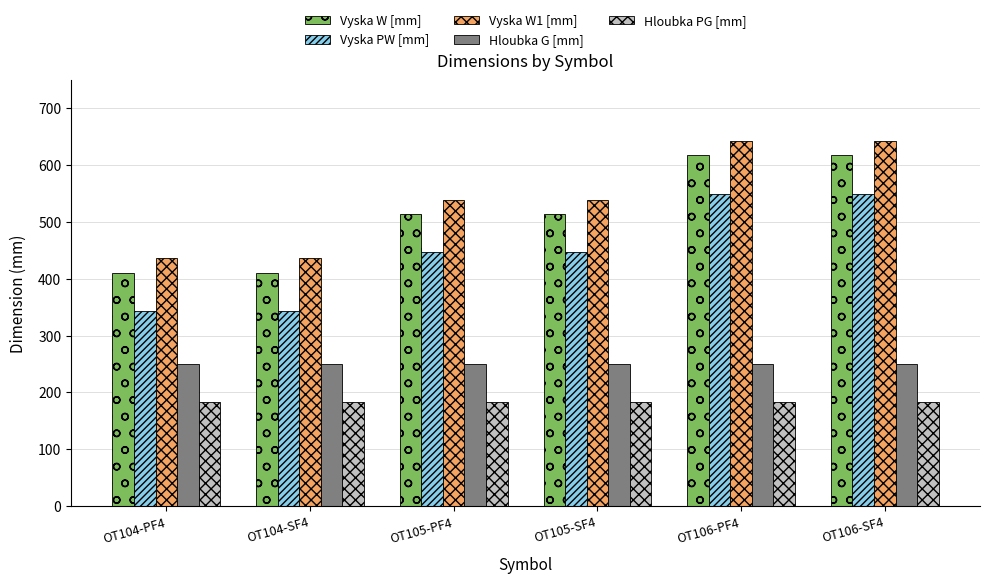

What is the difference between the Vyska W1 [mm] values at OT106-SF4 and OT105-SF4?

103